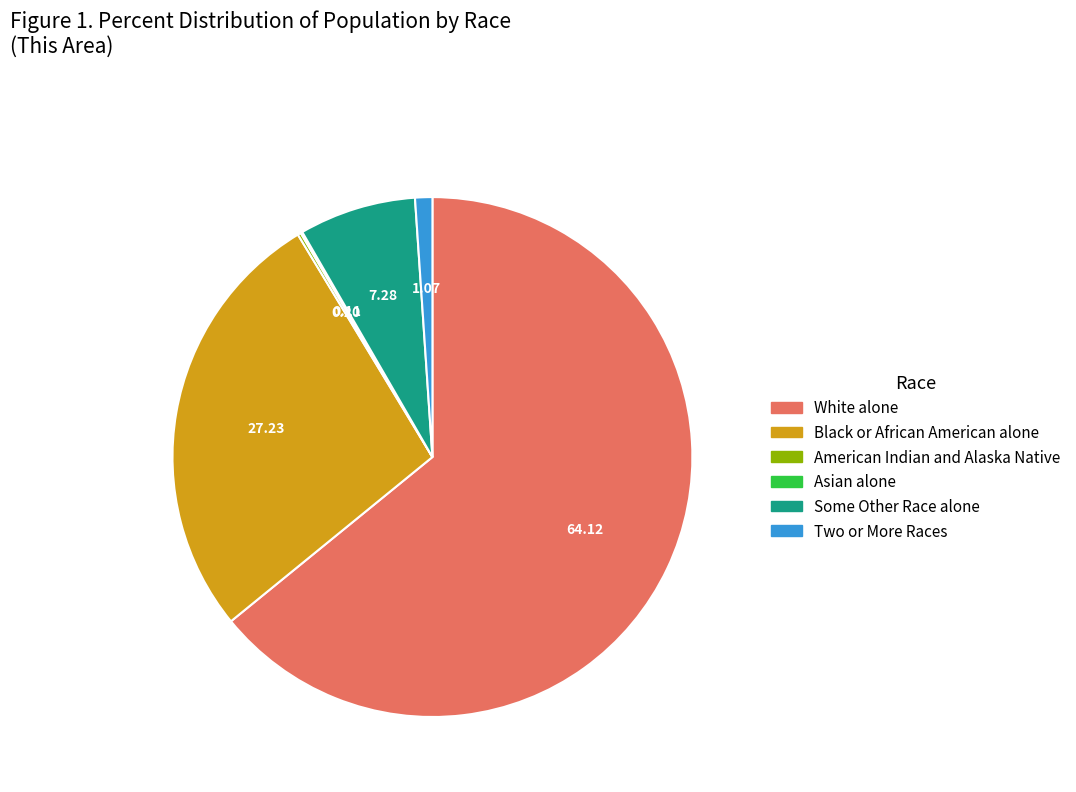

Which slice represents more than half of the pie?

White alone